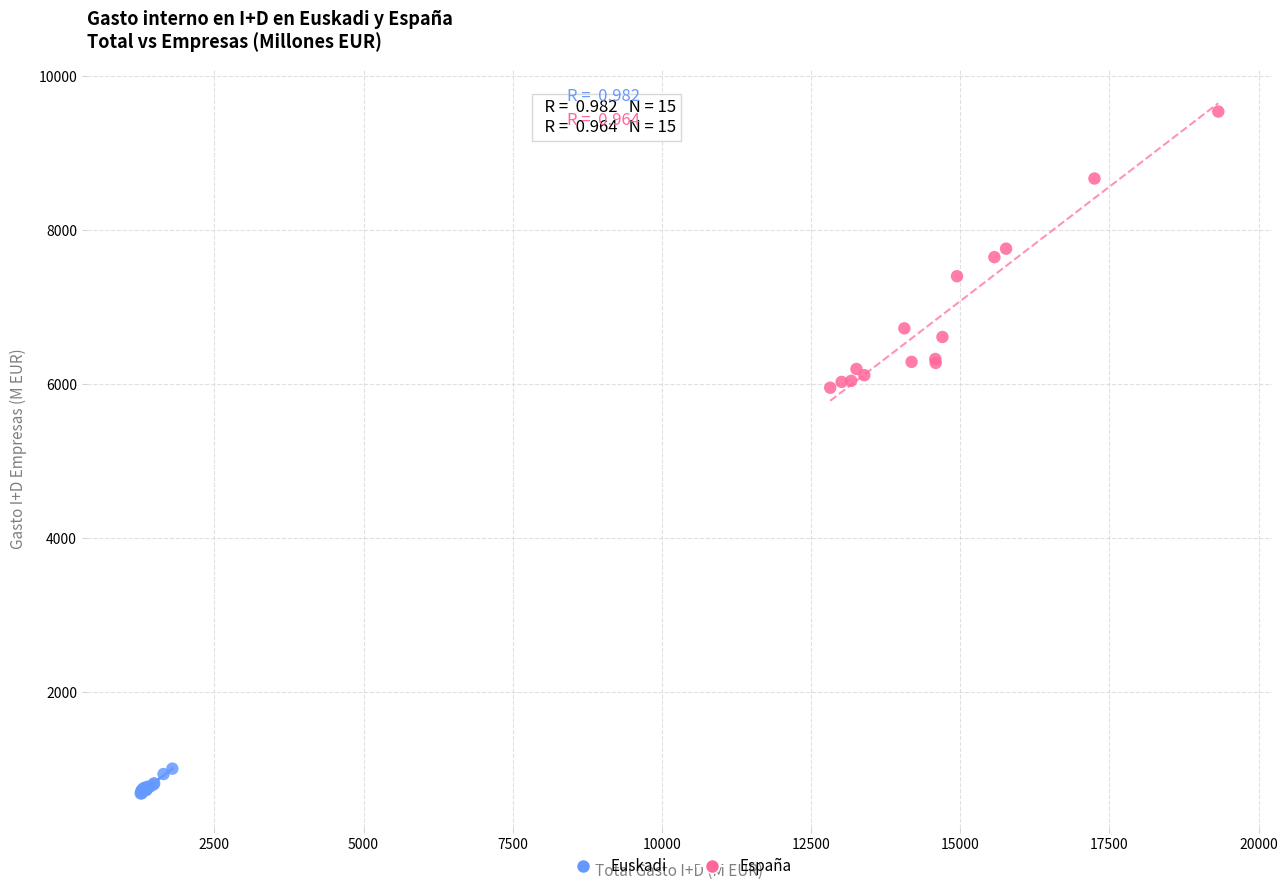

Which series has the largest Y range (max minus min)?

España